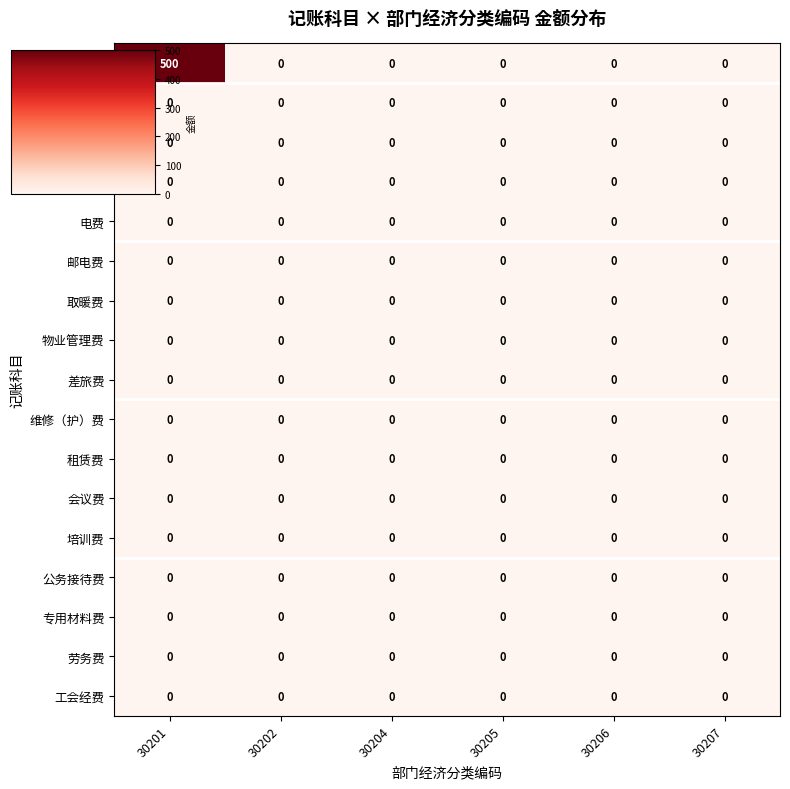

Which label corresponds to the largest value in the chart?

30201